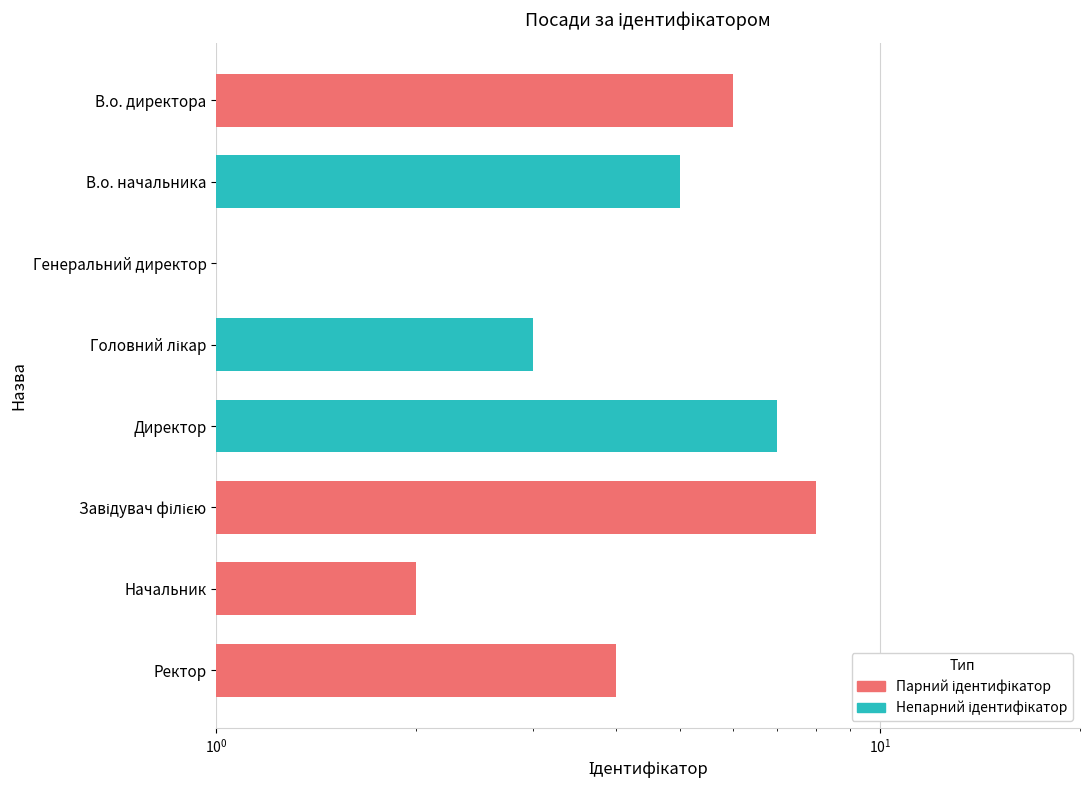

Are the bars grouped side by side (vs. stacked)?

No